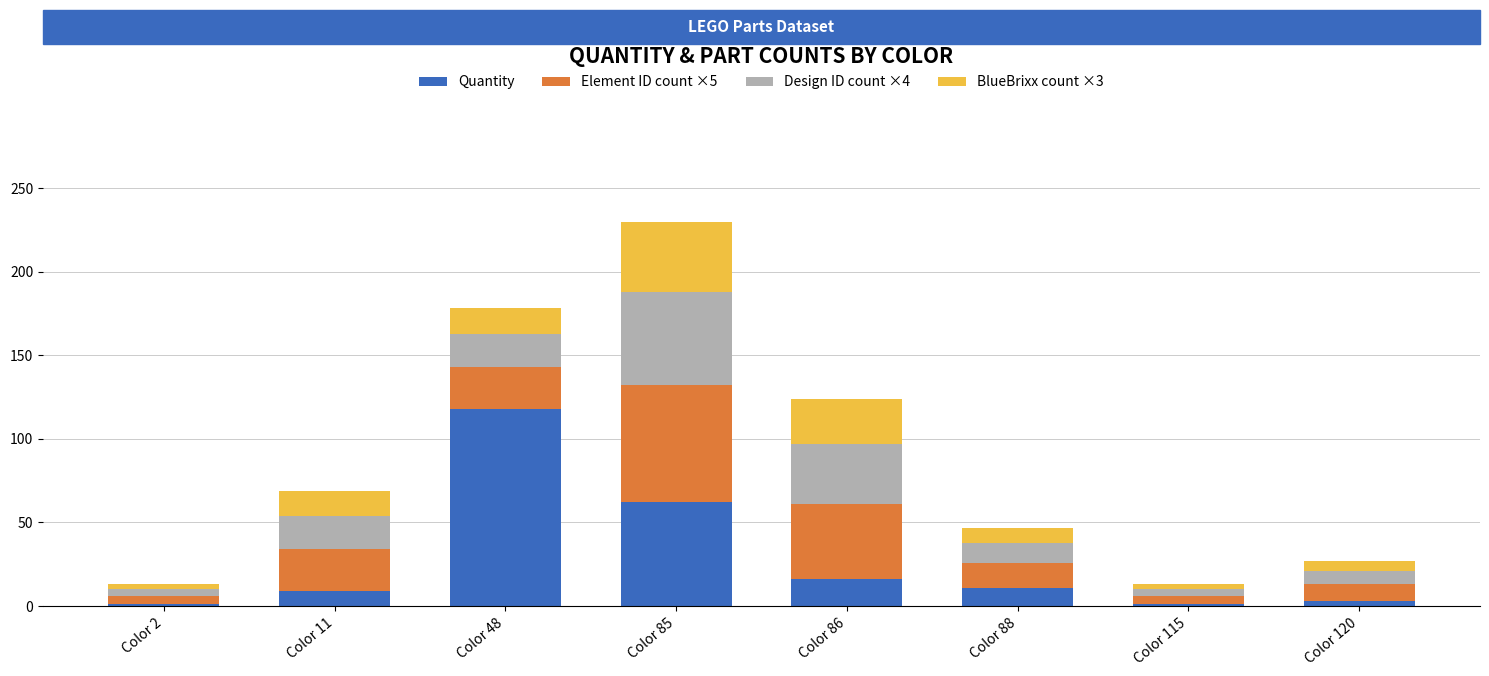

Are the bars grouped side by side (vs. stacked)?

No